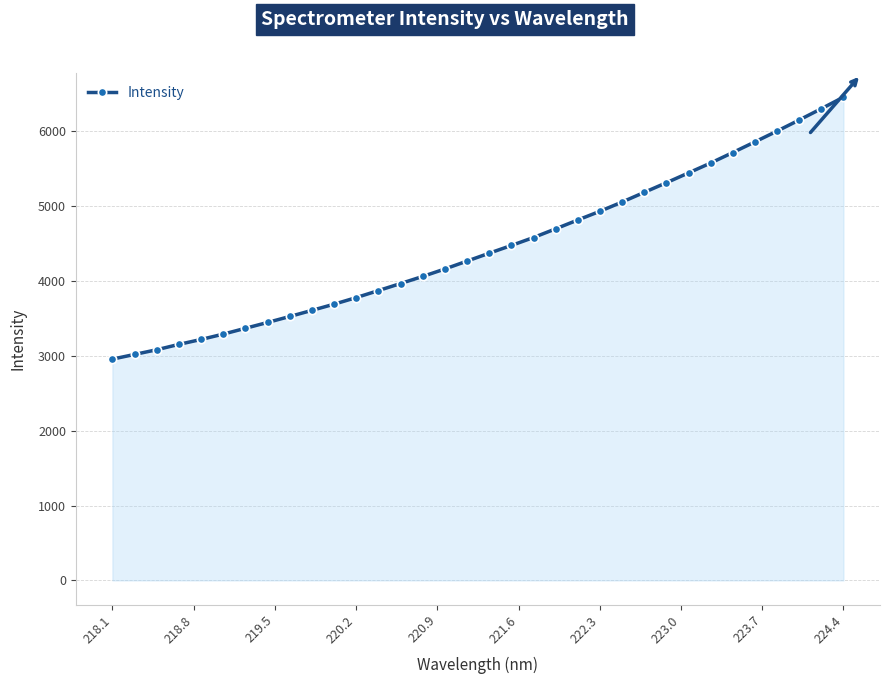

What is the maximum value shown in the chart?

6454.6